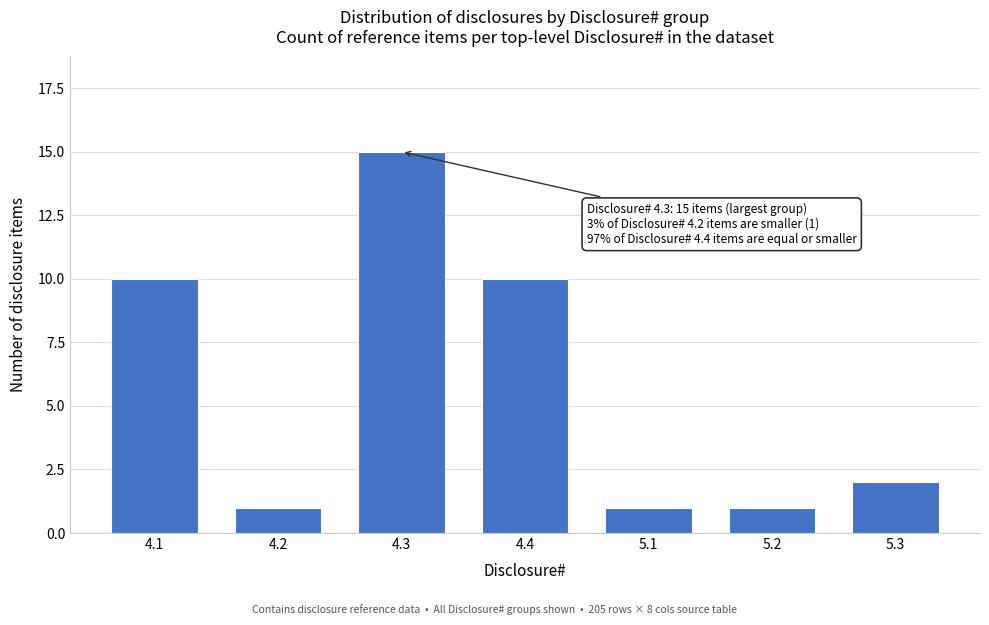

Reading left to right, transcribe all the data shown in this chart.

10	1	15	10	1	1	2